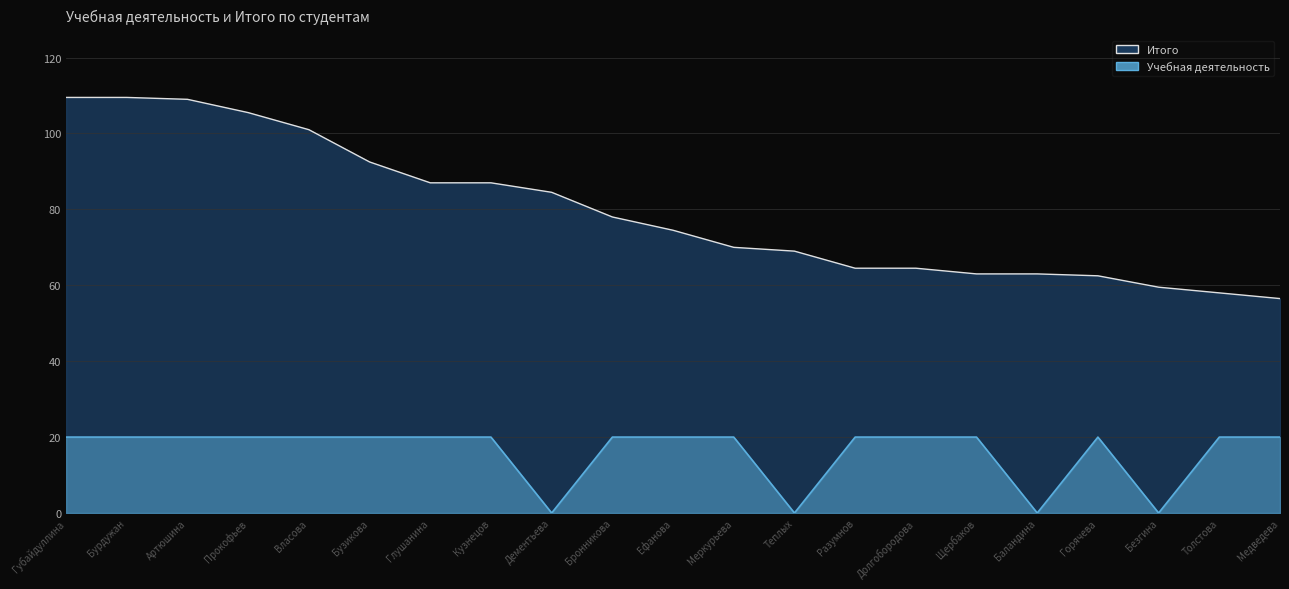

True or false: Учебная деятельность and Итого cross at least once.

False